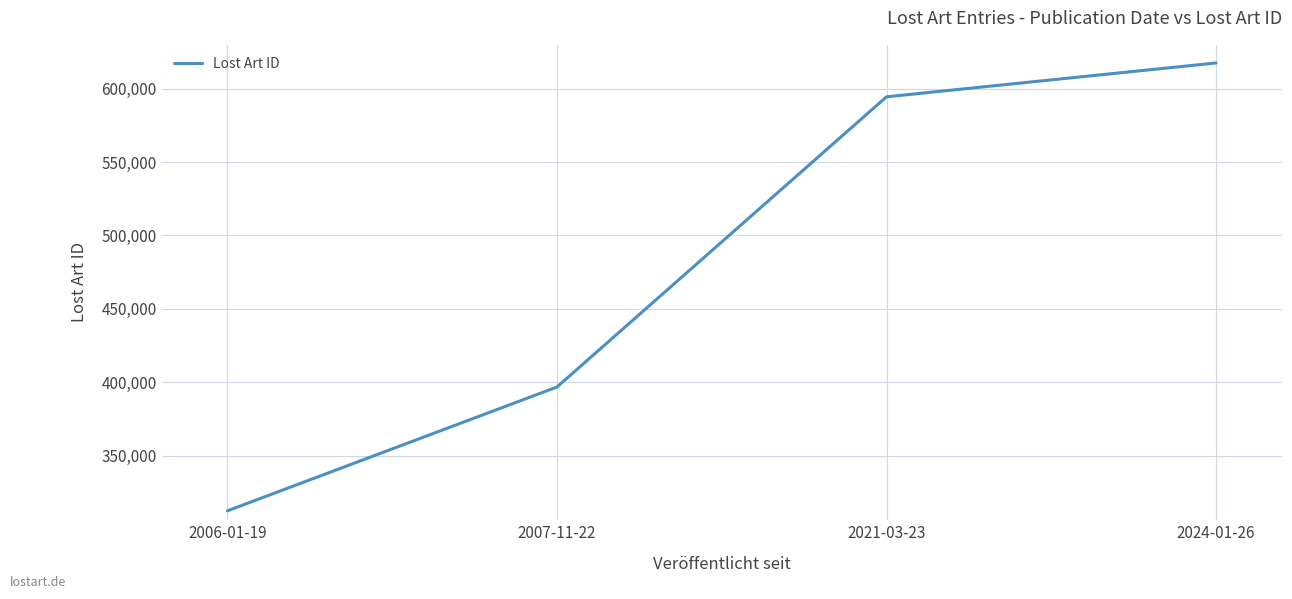

Reading left to right, extract all data points from this chart.

312413	396744	594395	617442